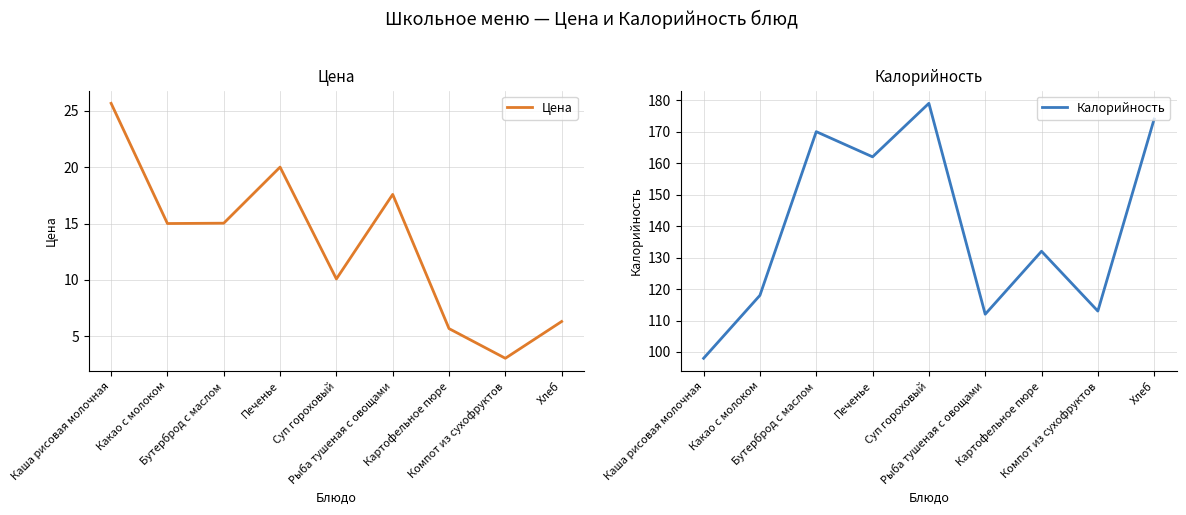

True or false: Цена and Калорийность cross at least once.

False